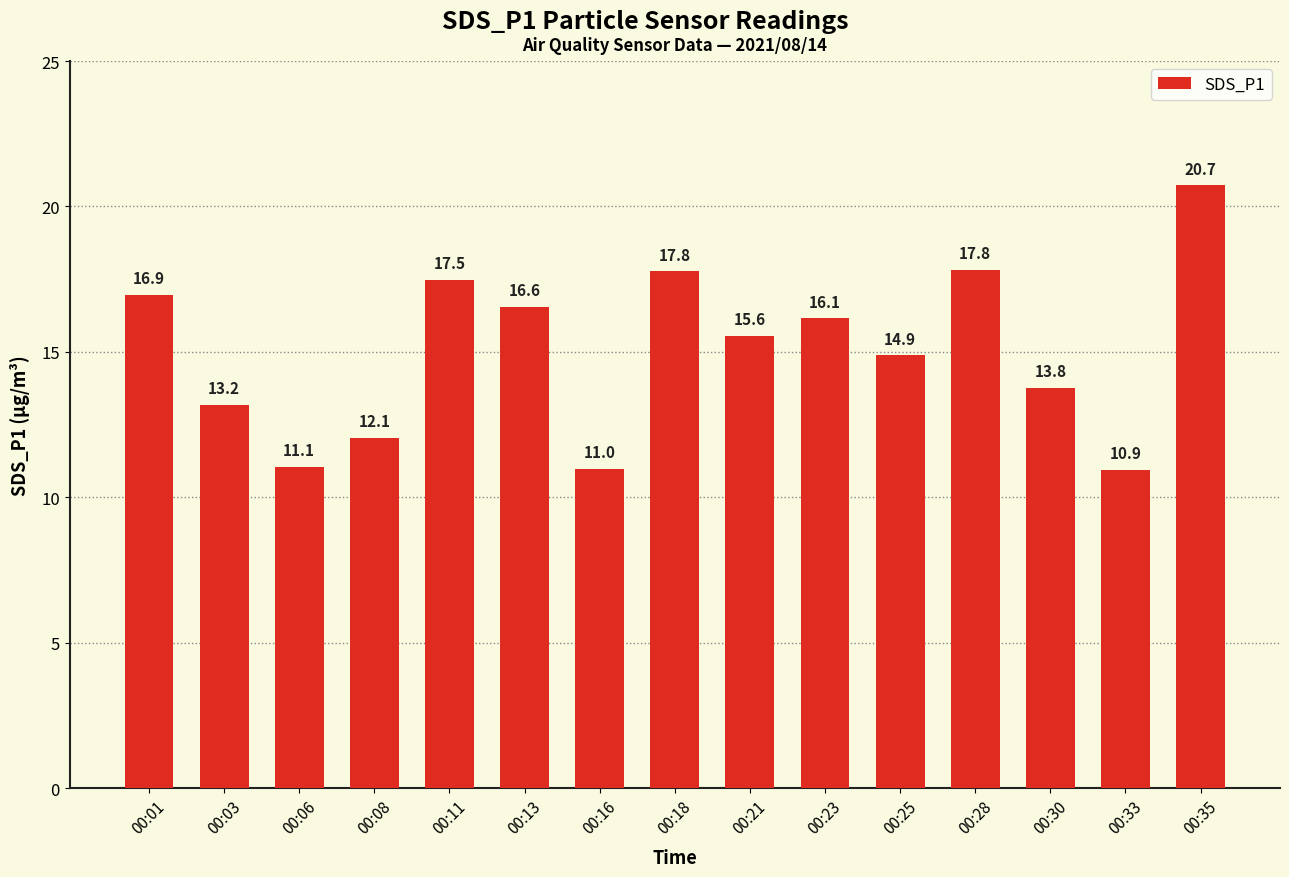

Which label corresponds to the smallest value in the chart?

00:33